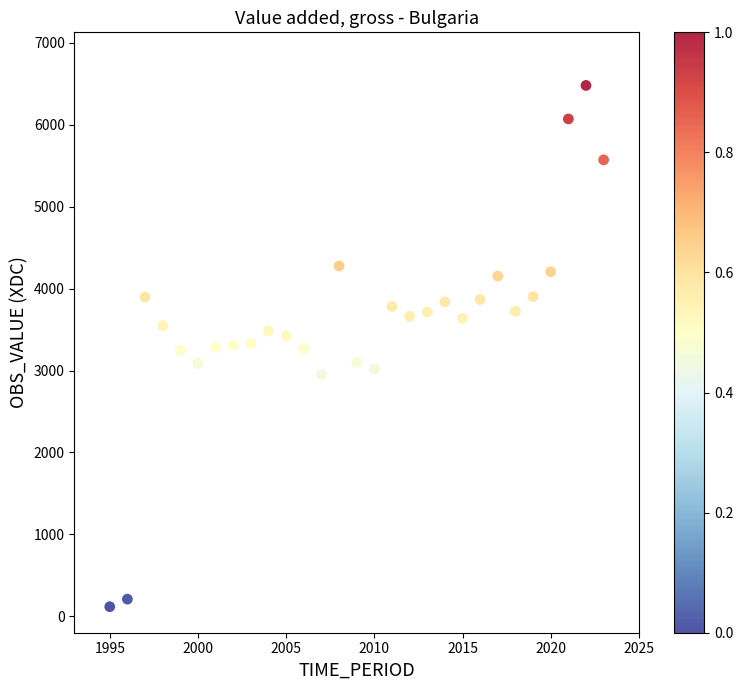

What is the range of X values (max minus min)?

28.0